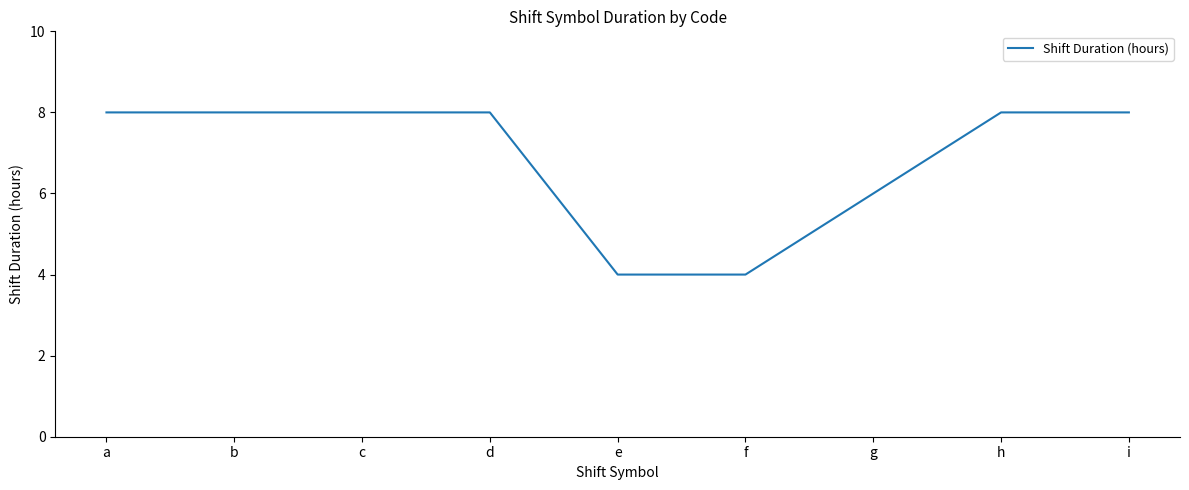

What is the greatest value displayed?

8.0